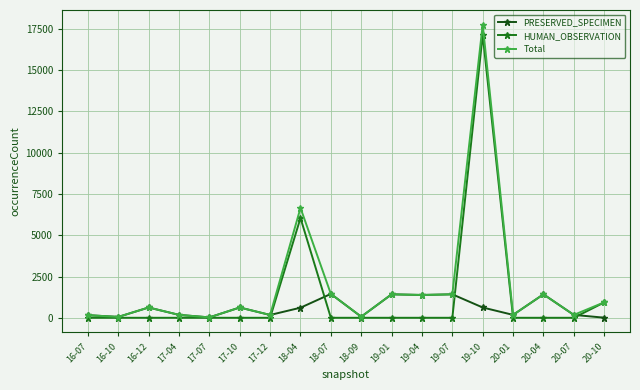

Between 18-04 and 19-07, which series saw the biggest shift?

HUMAN_OBSERVATION